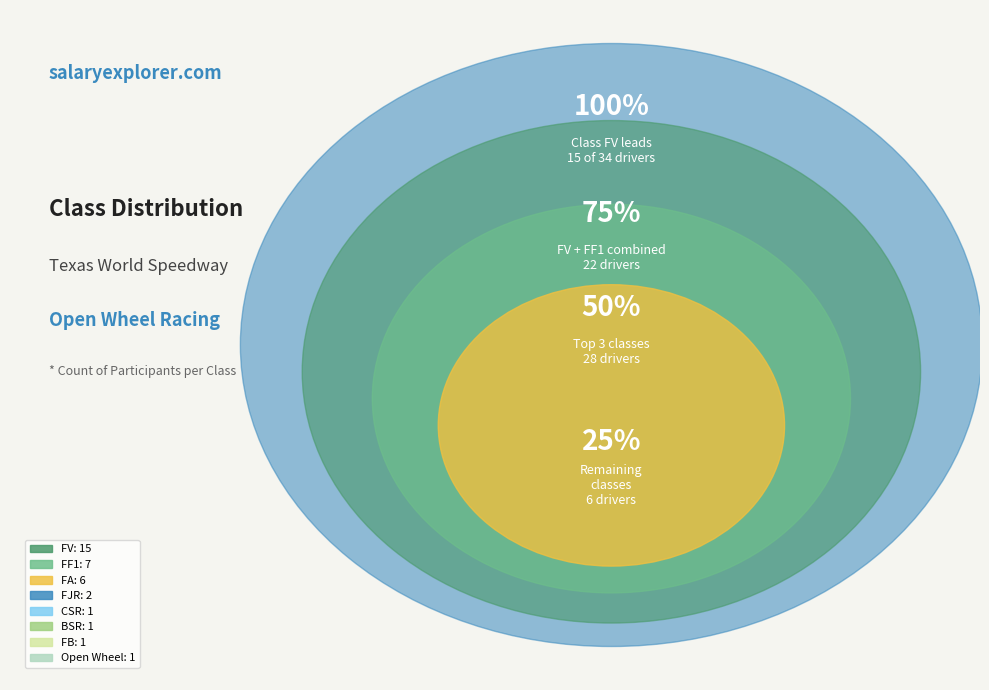

The FF1 slice represents 29% of the pie. True or false?

False